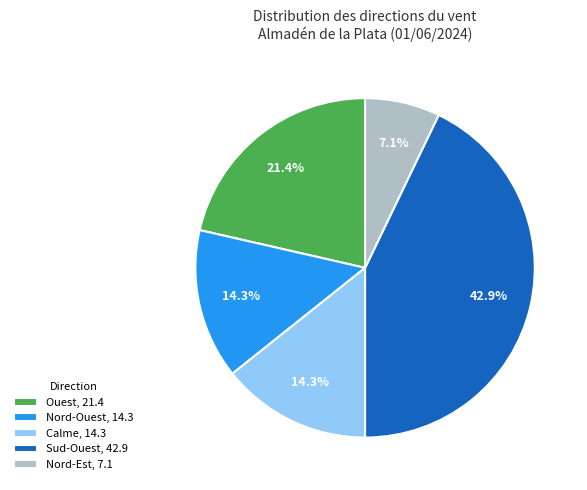

Approximately how many times larger is the value at Calme, 14.3 compared to Nord-Est, 7.1?

2.0